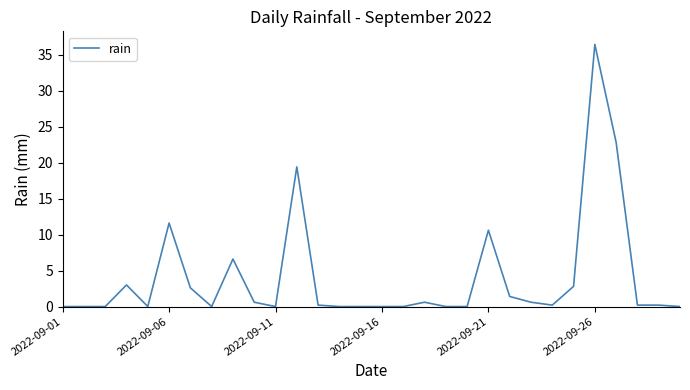

What is the difference between the maximum and second lowest values?

36.4